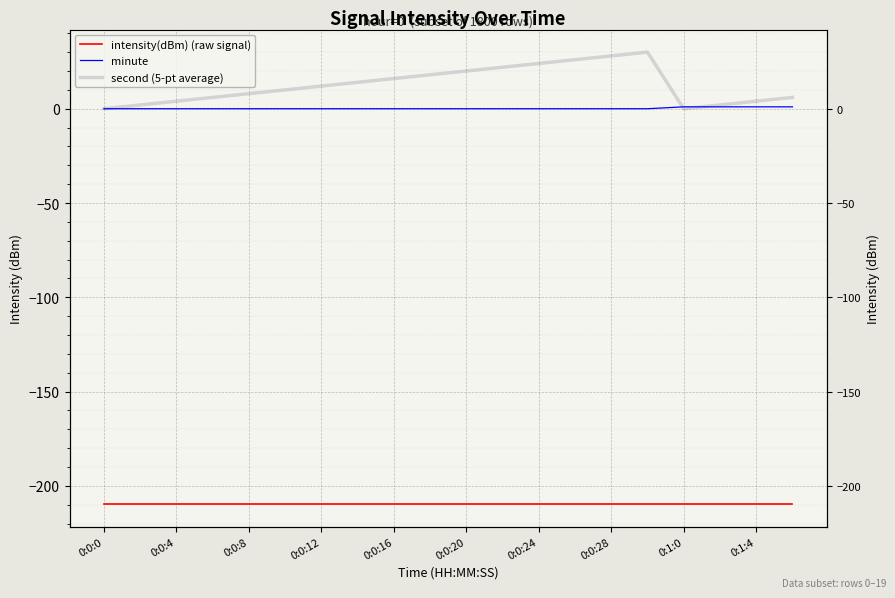

At how many categories does at least one series exceed -14?

20